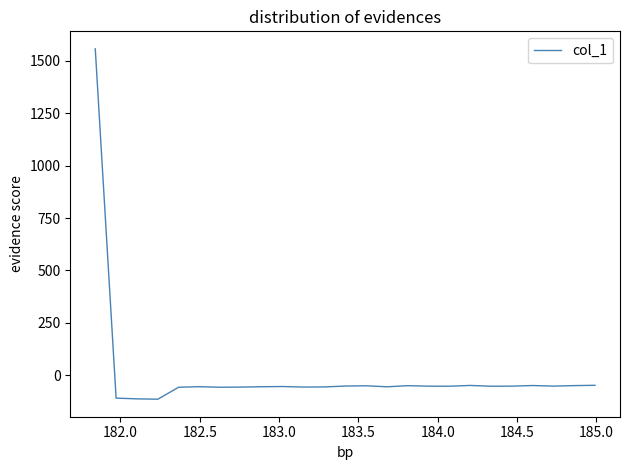

What is the greatest value displayed?

1557.0